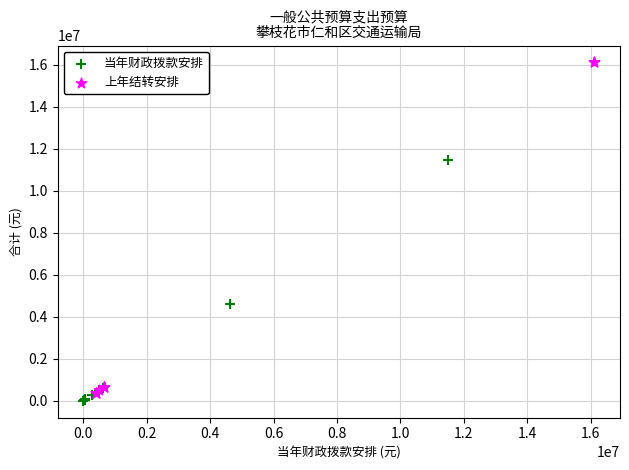

What are all the series names shown in the legend?

当年财政拨款安排, 上年结转安排